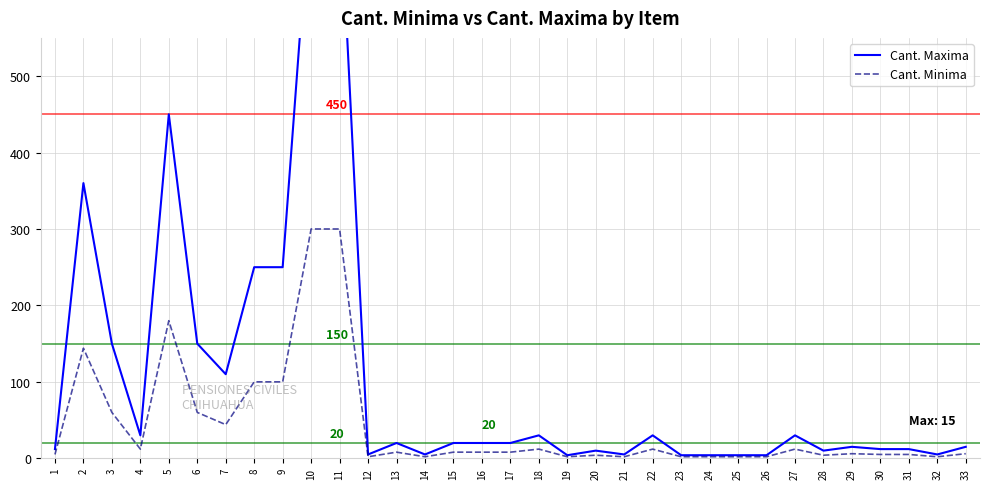

True or false: Cant. Minima and Cant. Maxima cross at least once.

False